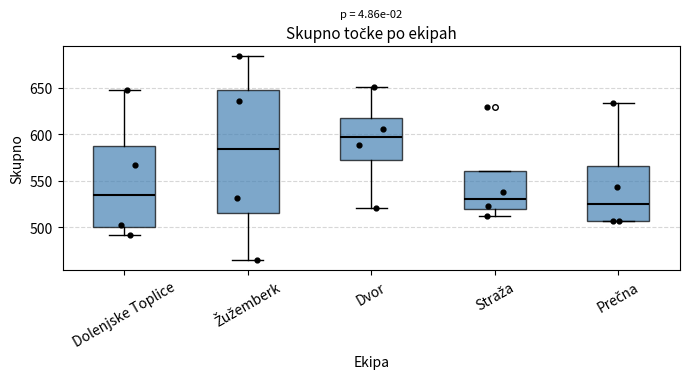

Reading left to right, transcribe this box plot: for each box, give where its median line is, the range the box spans, and where its two whiskers end, as read against the y-axis. The values are not printed on the chart, so give them approximately, as read against the axis.

Dolenjske Toplice: median 535, box 500 to 585, whiskers 490 to 650
Žužemberk: median 585, box 515 to 650, whiskers 465 to 685
Dvor: median 600, box 570 to 615, whiskers 520 to 650
Straža: median 530, box 520 to 560, whiskers 510 to 560
Prečna: median 525, box 505 to 565, whiskers 505 to 635